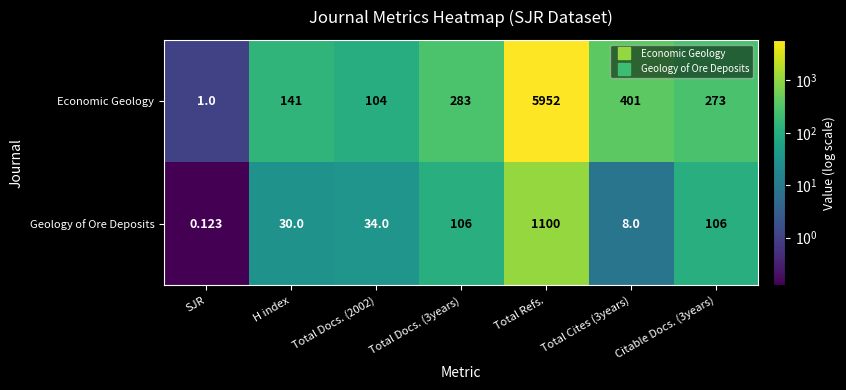

At which category does the chart reach its minimum across all series?

SJR